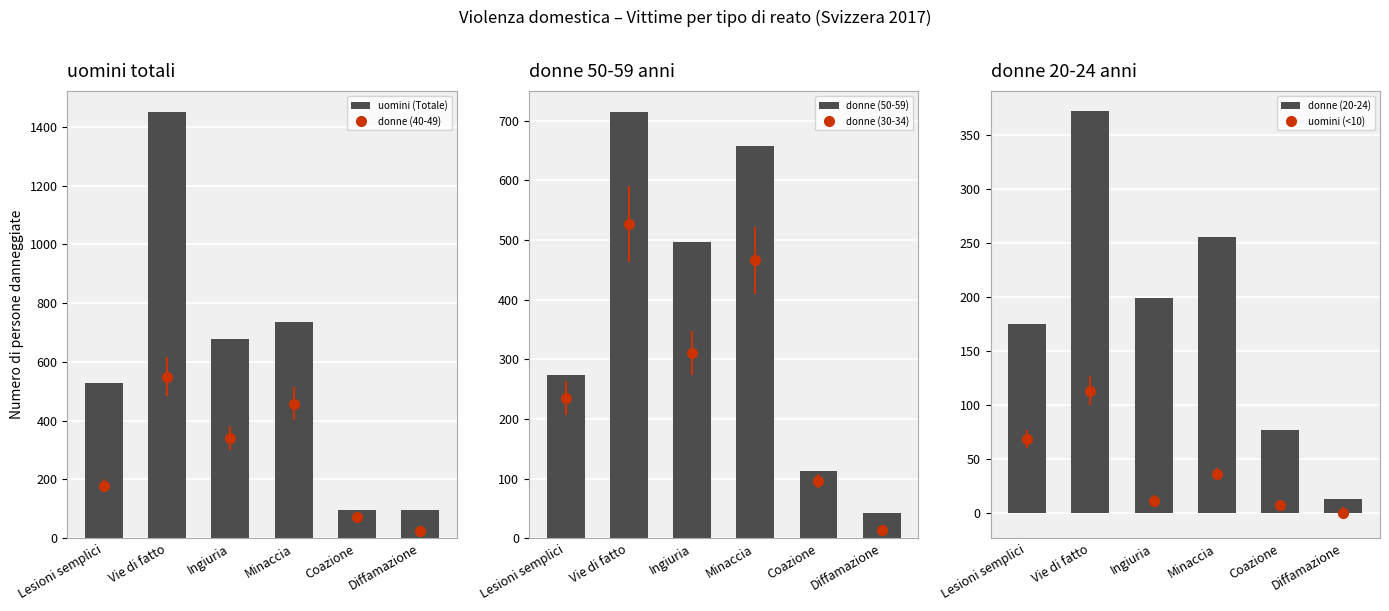

True or false: donne (20-24) has a value of 77 at Coazione.

True